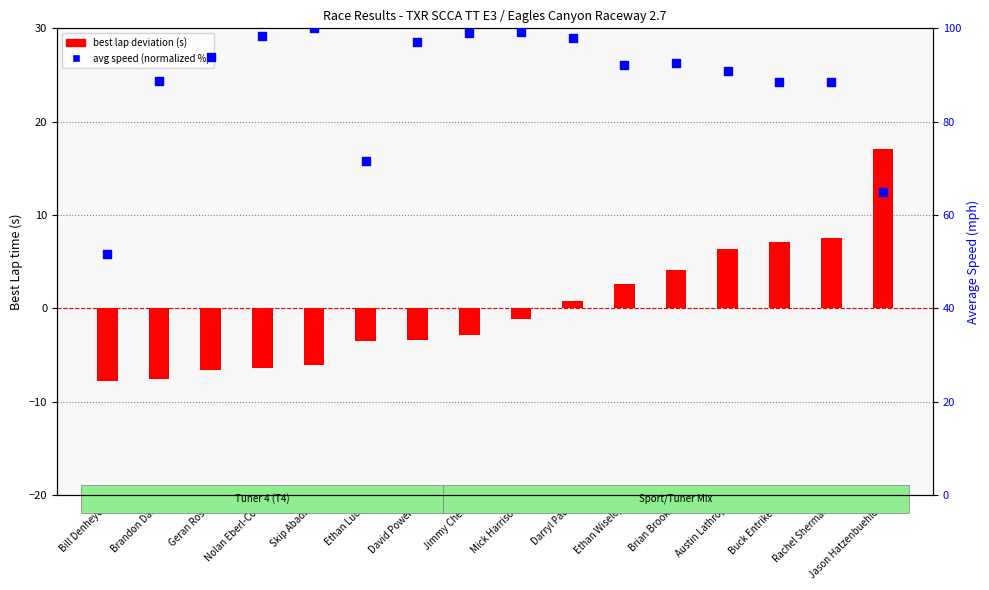

What are all the series names shown in the legend?

best lap deviation, avg speed (normalized)